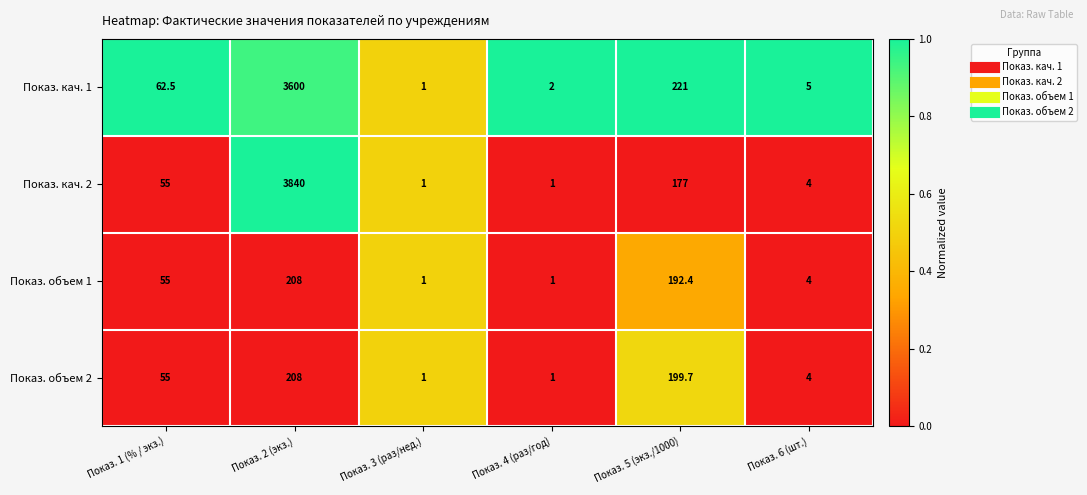

Which label corresponds to the largest value in the chart?

Показ. 2 (экз.)